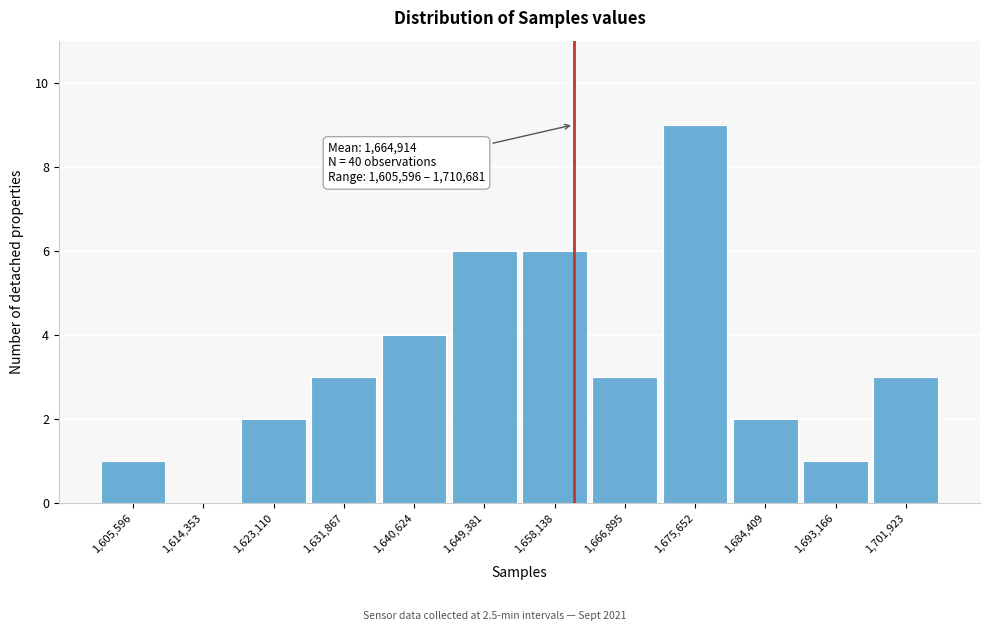

Reading left to right, transcribe all the data shown in this chart.

1,605,596=1	1,614,353=0	1,623,110=2	1,631,867=3	1,640,624=4	1,649,381=6	1,658,138=6	1,666,895=3	1,675,652=9	1,684,409=2	1,693,166=1	1,701,923=3